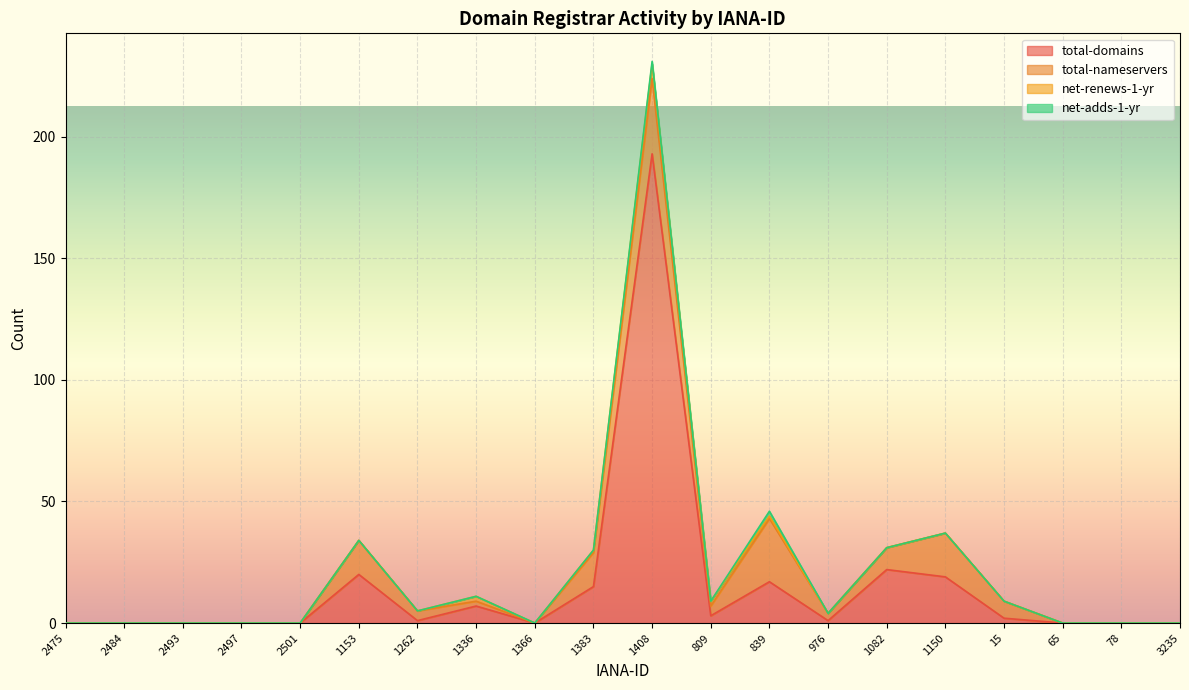

What is the label of the 1st point from the right?

3235